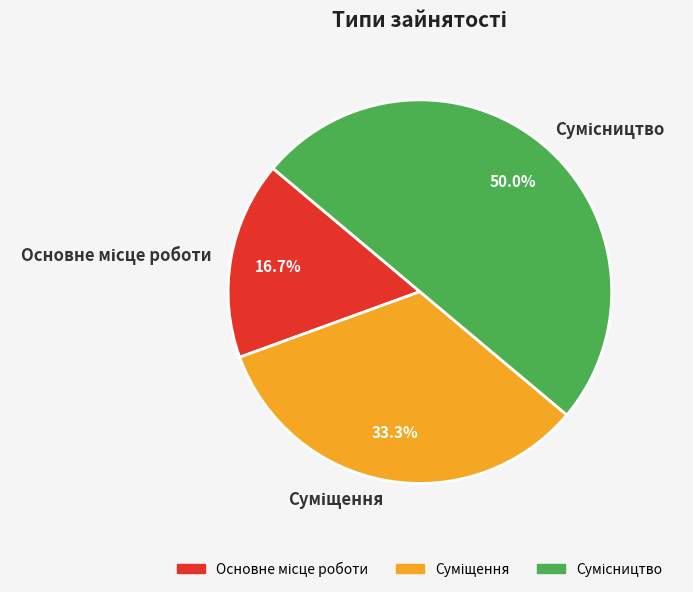

To the nearest percent, what is the combined percentage of Суміщення and Сумісництво?

83%